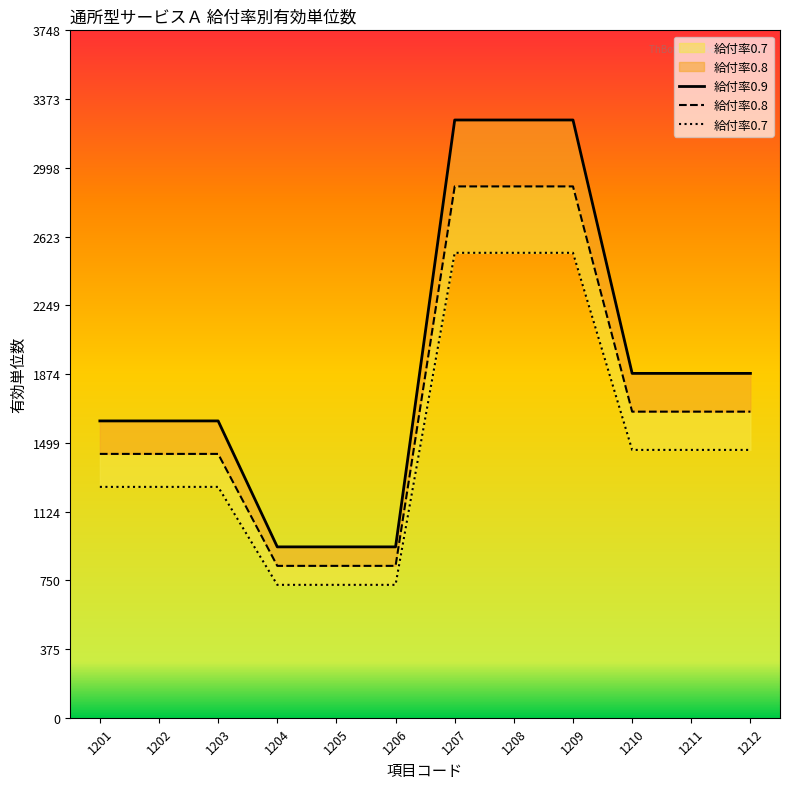

Rank the categories by 給付率0.7 value from highest to lowest.

1207, 1208, 1209, 1210, 1211, 1212, 1201, 1202, 1203, 1204, 1205, 1206